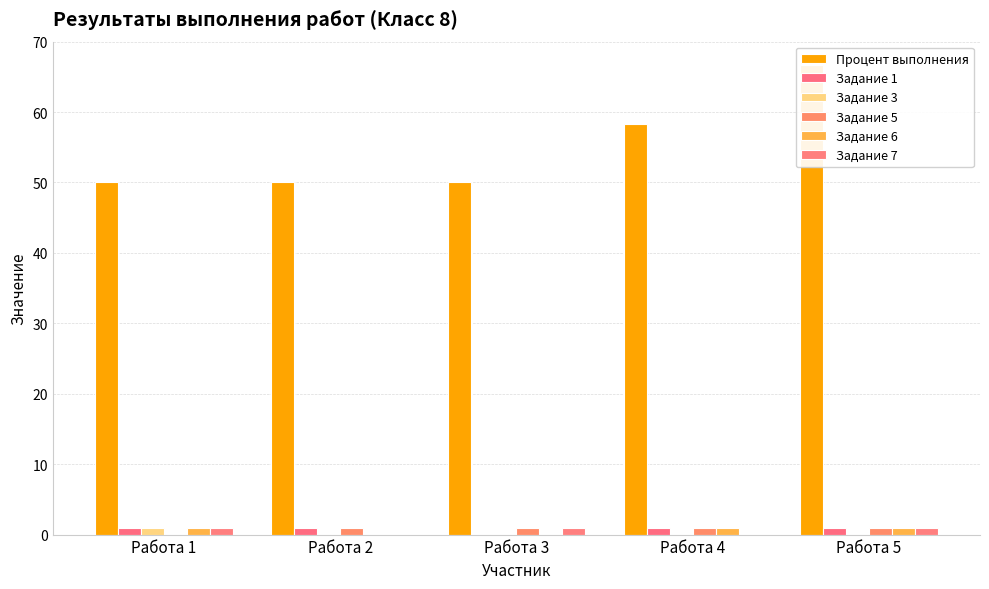

Which series changed the most between Работа 1 and Работа 2?

Задание 3